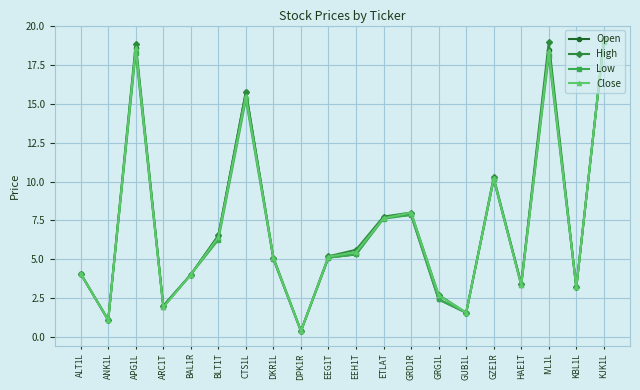

How many interior local valleys does the High series have?

6